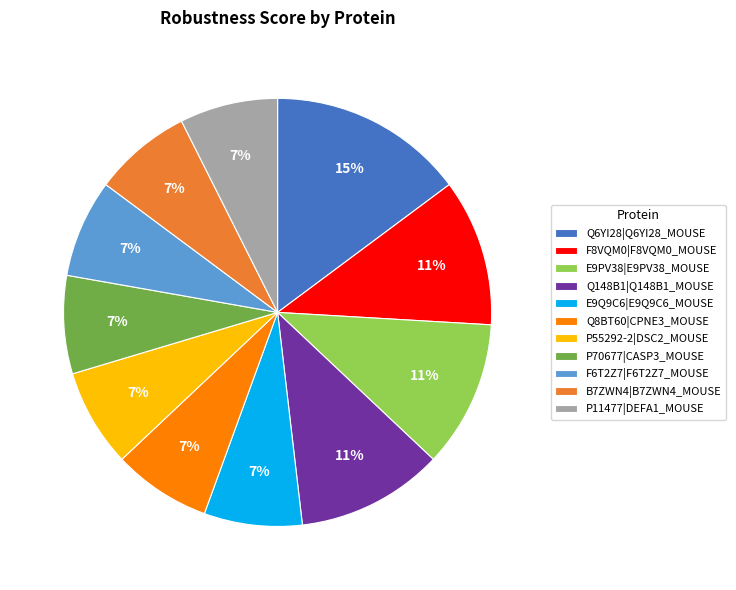

To the nearest percent, what is the difference between the Q8BT60|CPNE3_MOUSE and F8VQM0|F8VQM0_MOUSE slice percentages?

4%